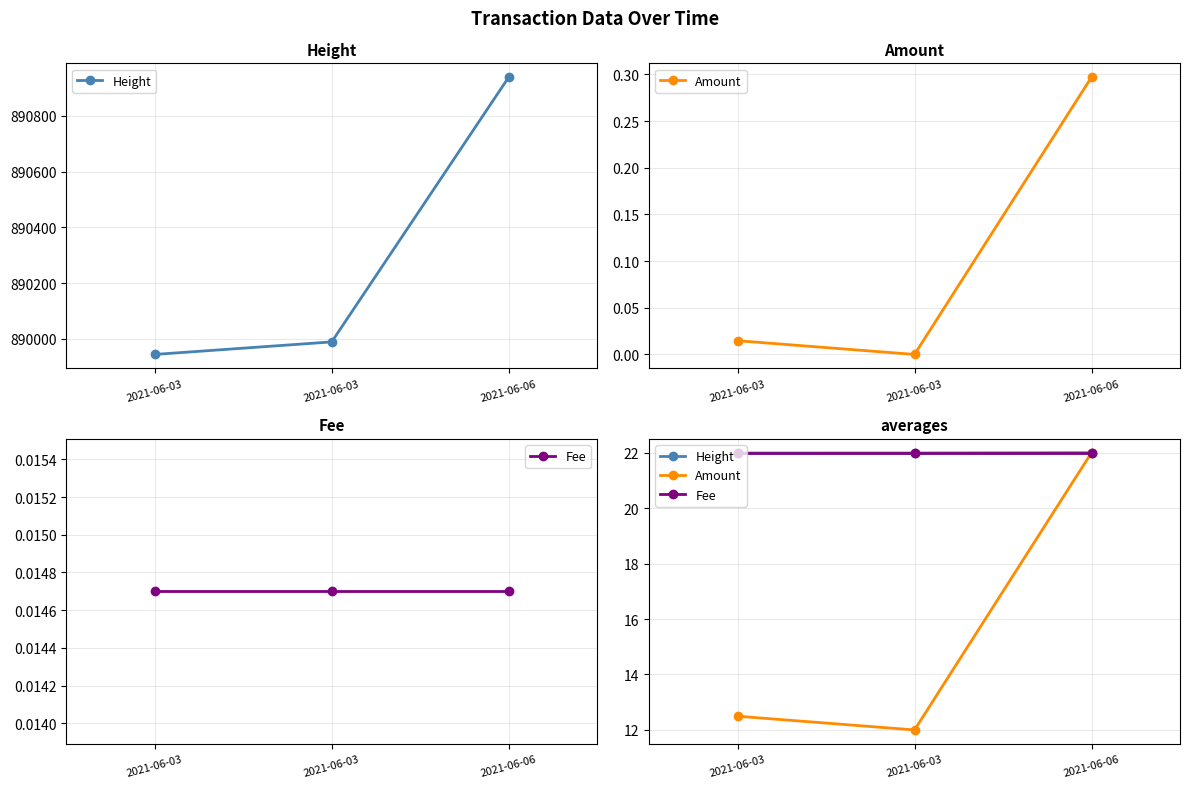

Reading left to right, list all the values displayed in this chart.

Height: 2021-06-03=22.0	2021-06-03=22.0	2021-06-06=22.0
Amount: 2021-06-03=12.5	2021-06-03=12.0	2021-06-06=22.0
Fee: 2021-06-03=22.0	2021-06-03=22.0	2021-06-06=22.0